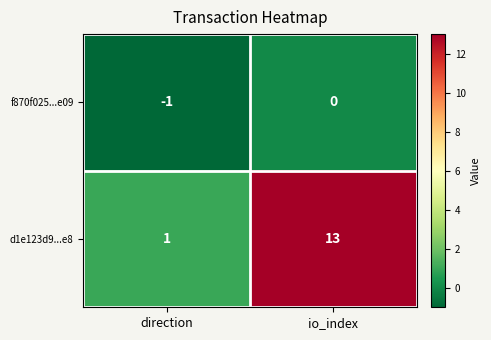

Between direction and io_index, which series saw the biggest shift?

d1e123d9...e8